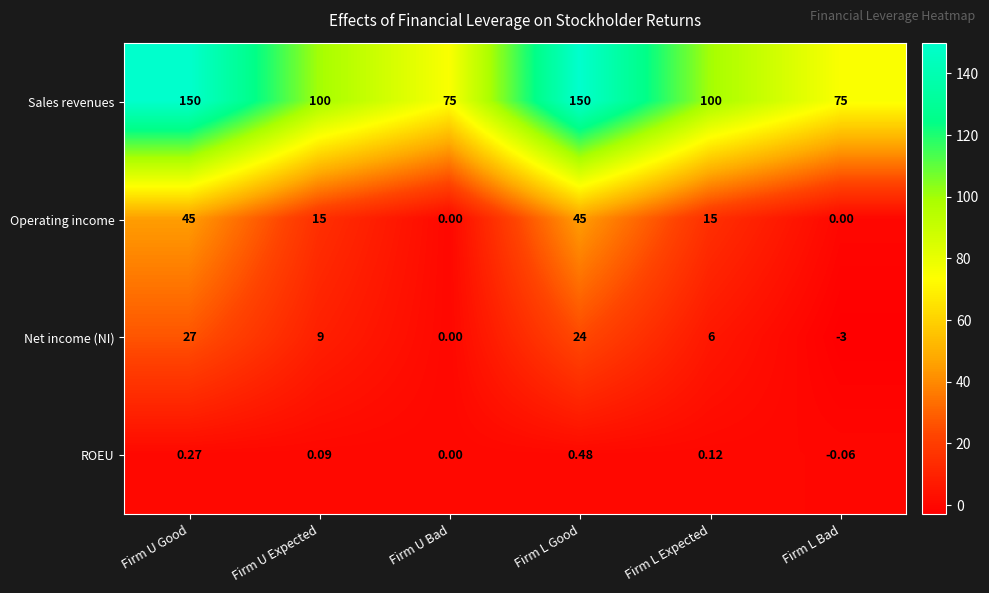

How many negative values does the ROEU series have?

1